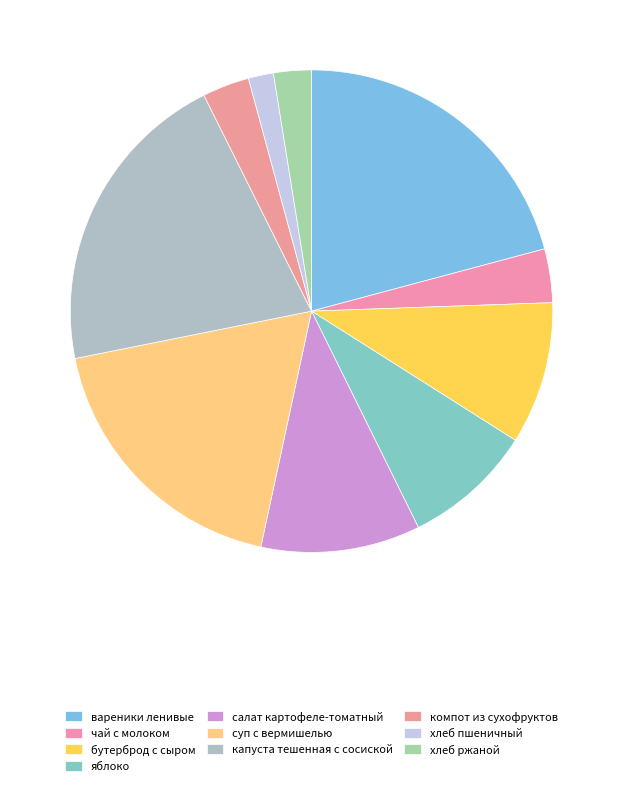

Is there a majority slice in this chart?

No